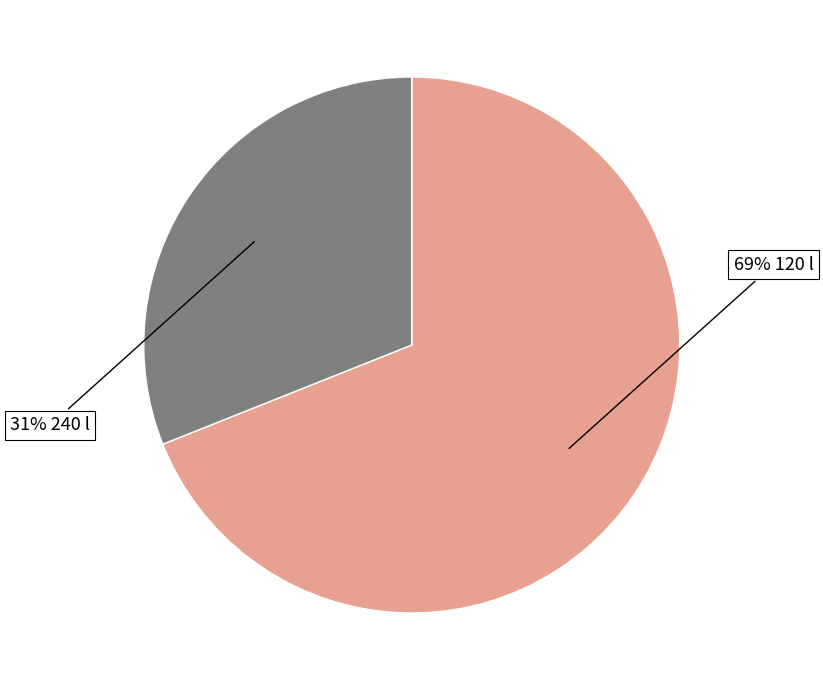

Does any single category account for the majority?

Yes